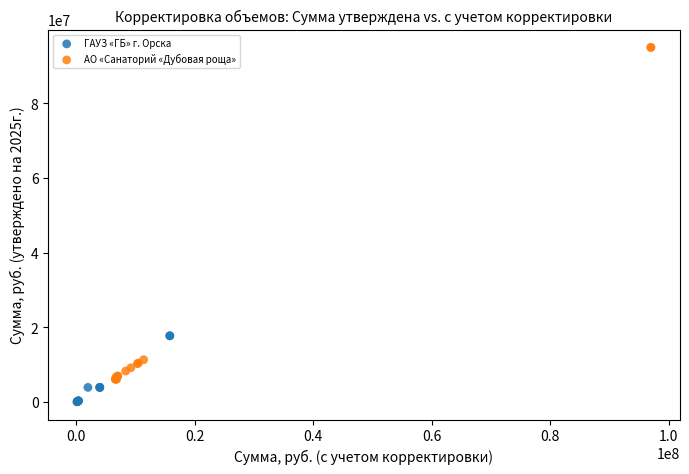

Which series has the largest Y range (max minus min)?

АО «Санаторий «Дубовая роща»